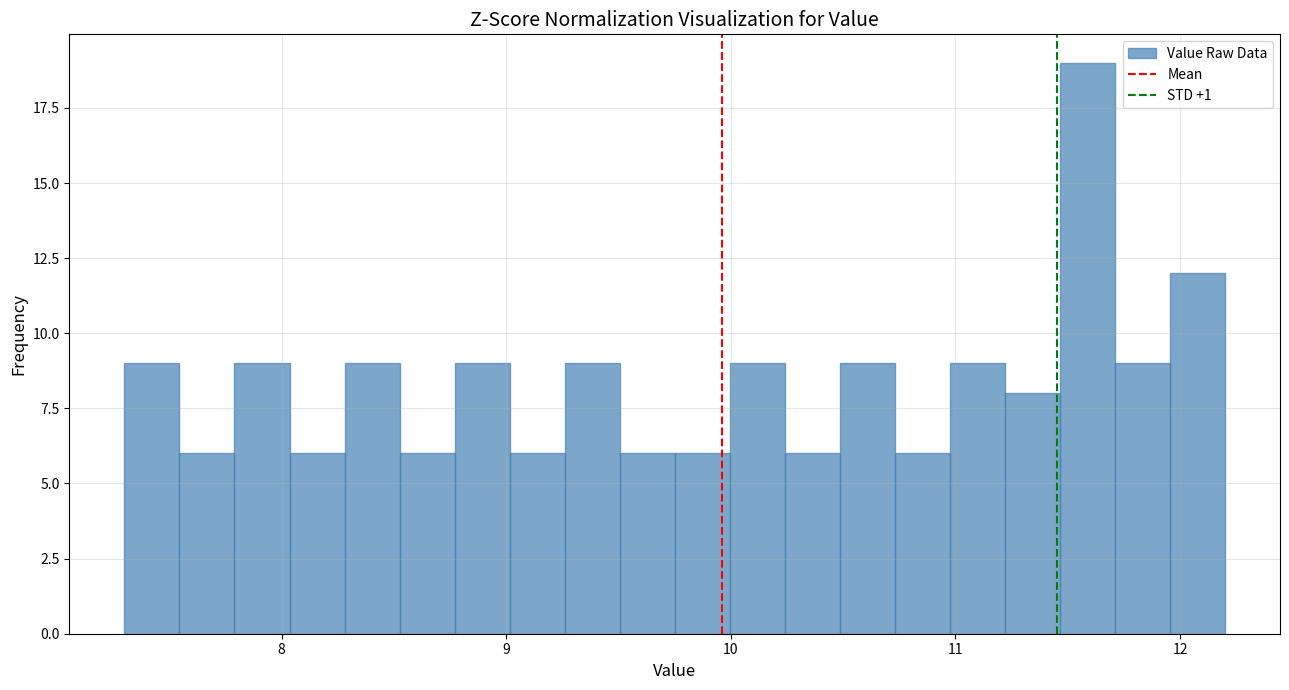

Read against the x-axis, roughly where is the centre of the tallest bar?

11.6